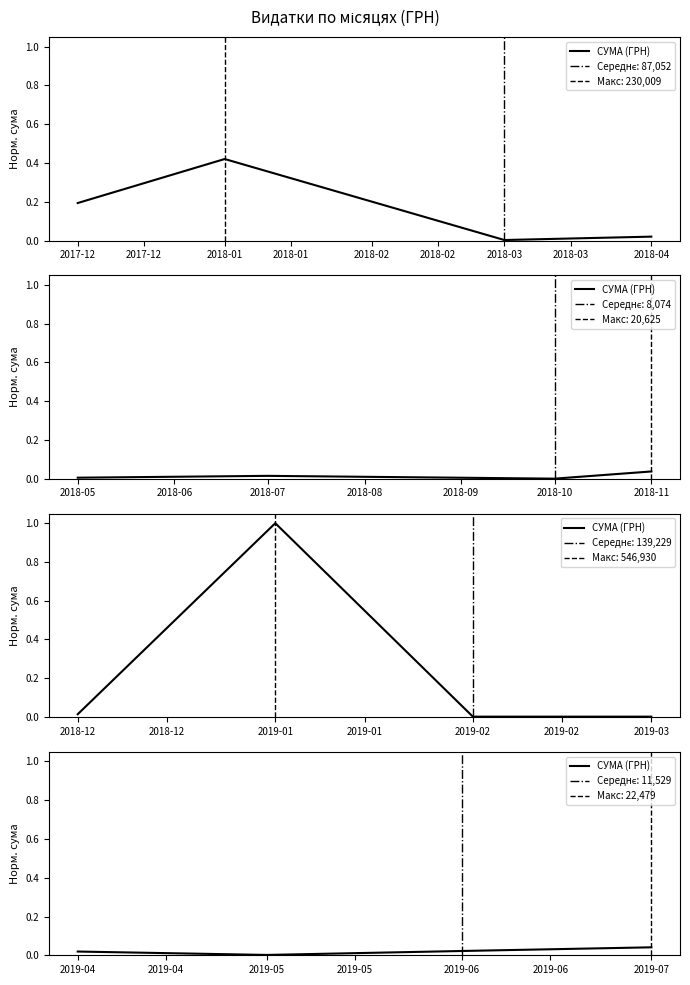

True or false: the data shows 0.0 at 2019-06.

False